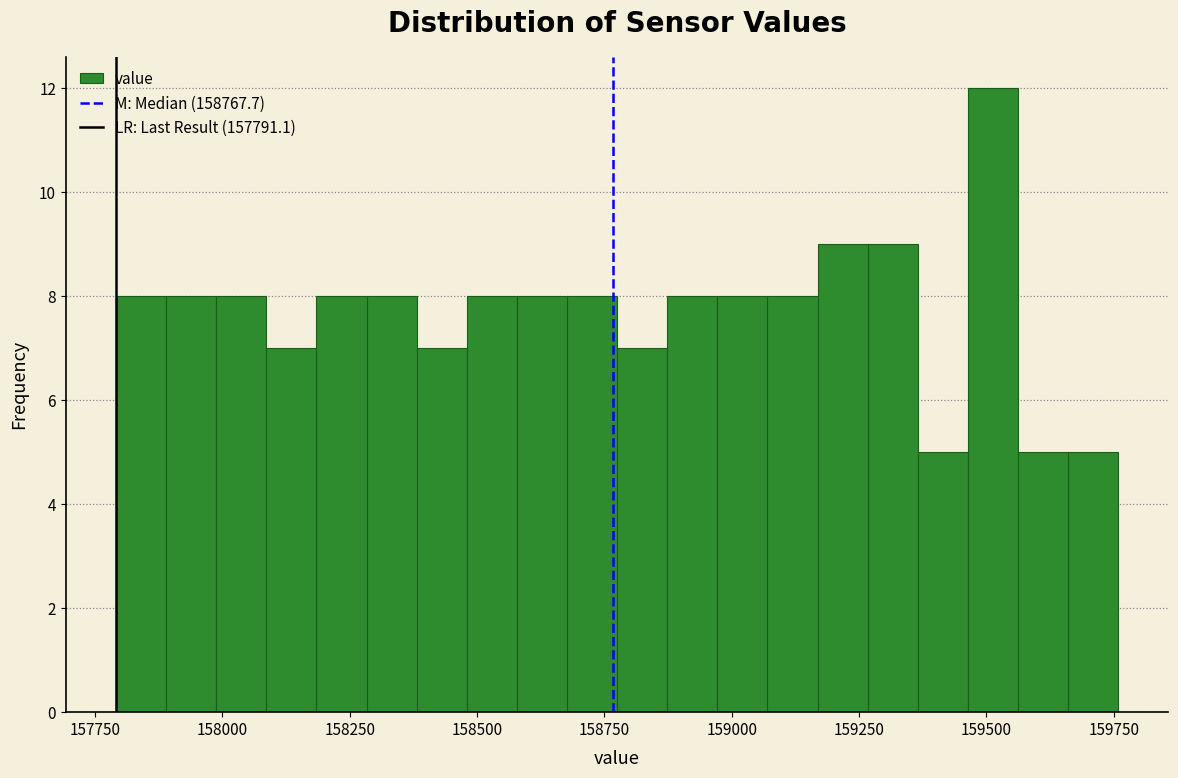

Around what value on the x-axis is the tallest bar? Give the approximate position of its centre, as read against the axis.

159500